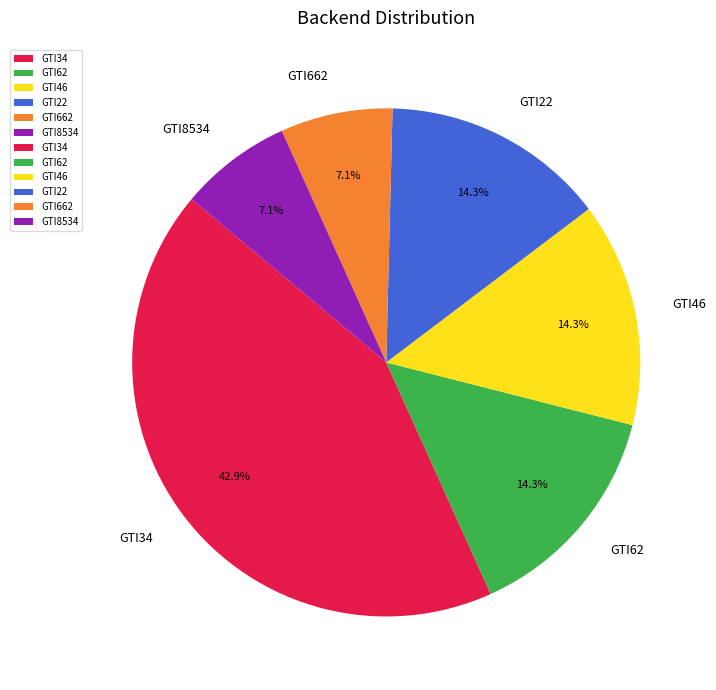

What percentage is NOT represented by GTI22?

85.7%